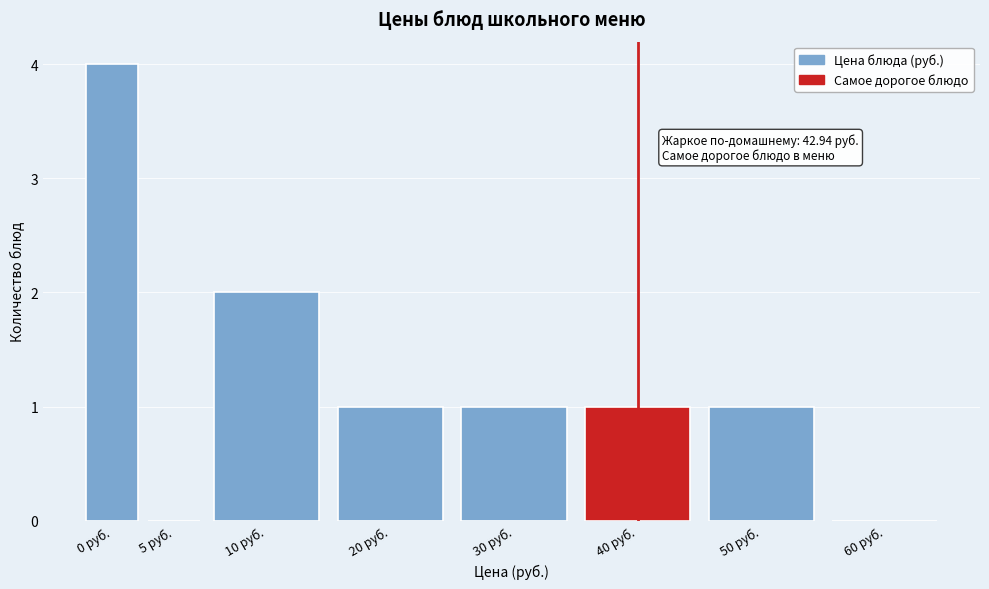

Reading left to right, transcribe all the data shown in this chart.

0 руб.=4	5 руб.=0	10 руб.=2	20 руб.=1	30 руб.=1	40 руб.=1	50 руб.=1	60 руб.=0